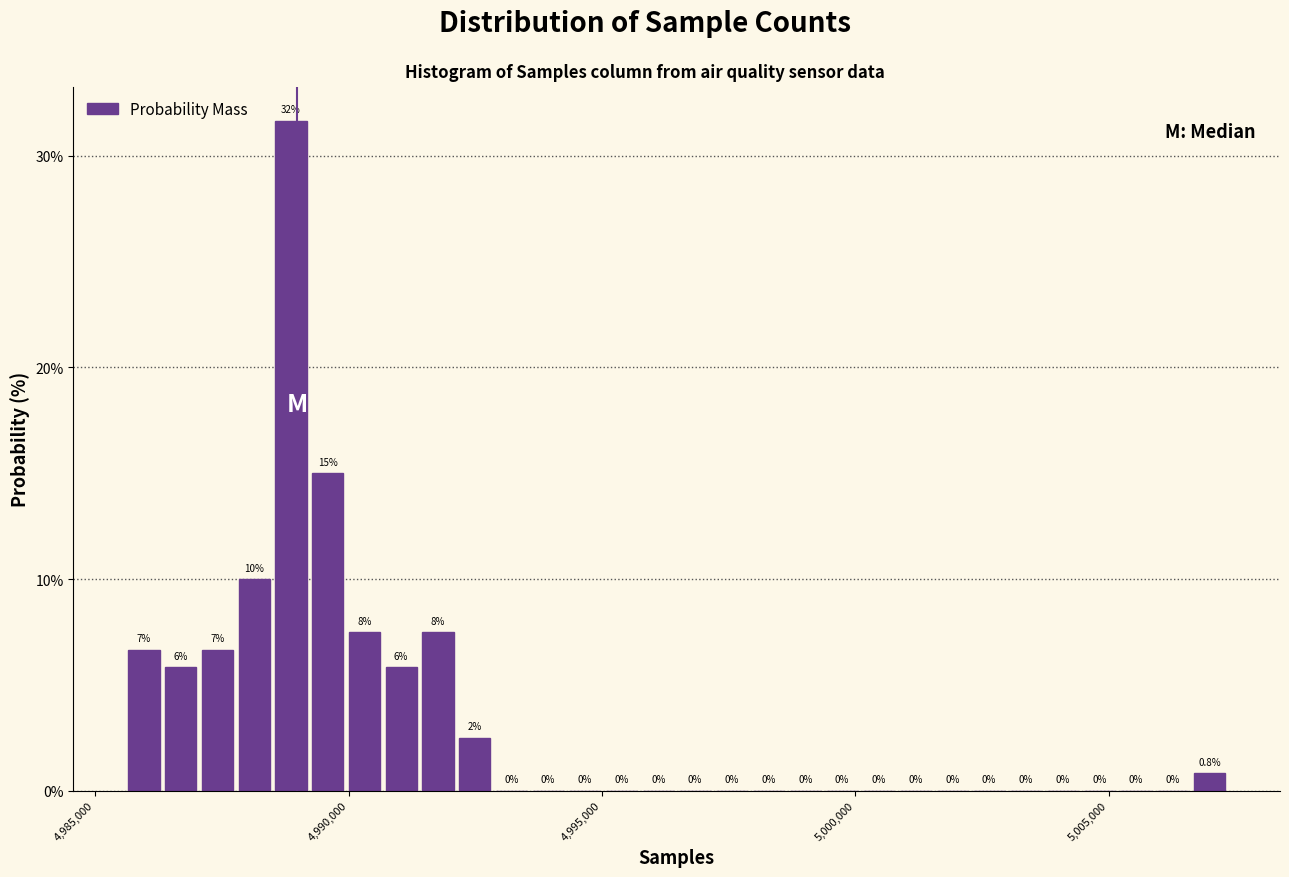

Read against the x-axis, roughly where is the centre of the tallest bar?

4989000